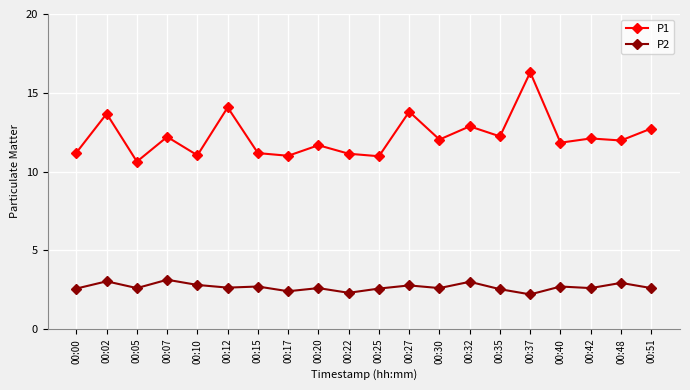

True or false: P2 has a value of 2.6 at 00:42.

True